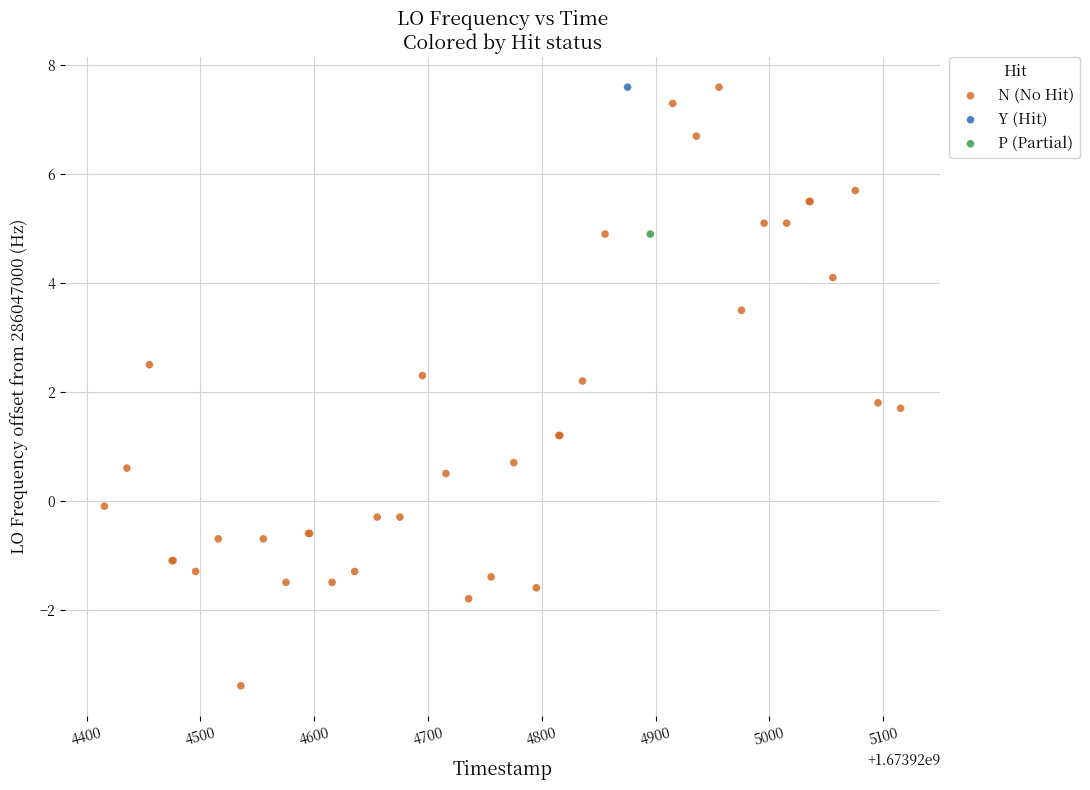

What are all the series names shown in the legend?

N (No Hit), Y (Hit), P (Partial)